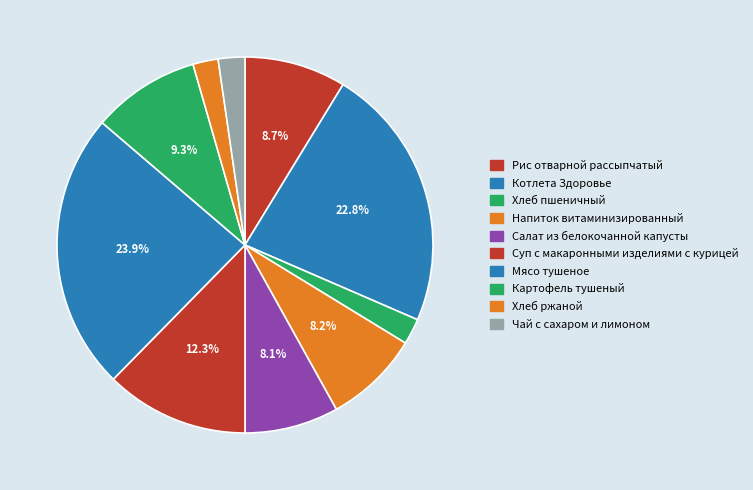

Count the number of slices in the pie.

10